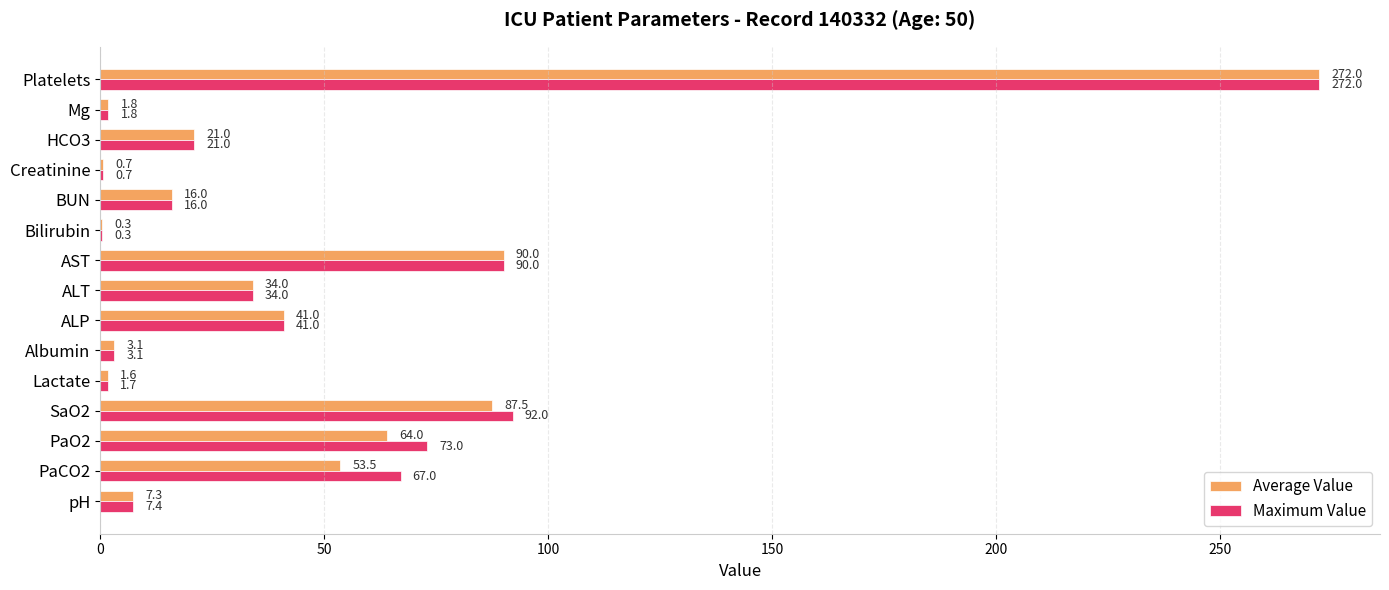

The Maximum Value series shows 21.0 at HCO3. True or false?

True